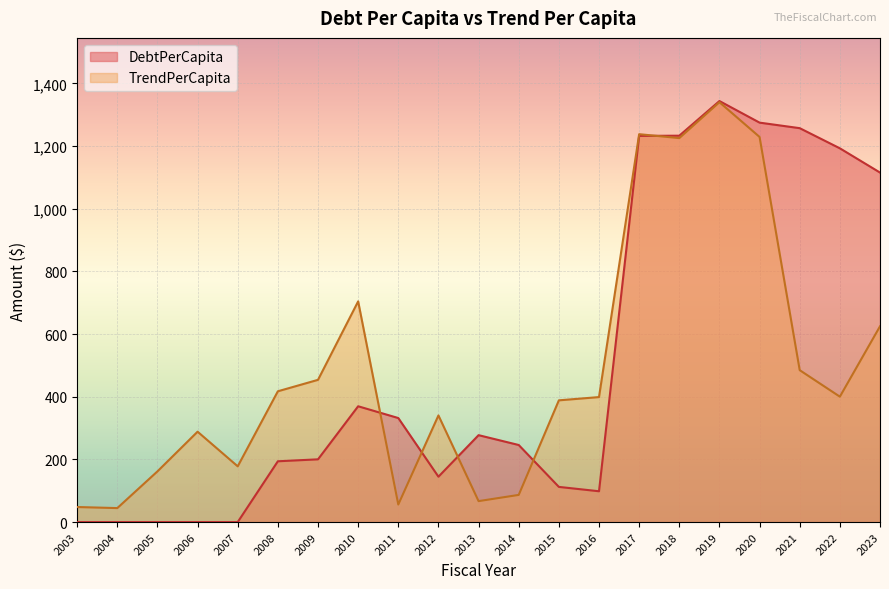

List the series in order of their overall mean, highest first.

DebtPerCapita, TrendPerCapita